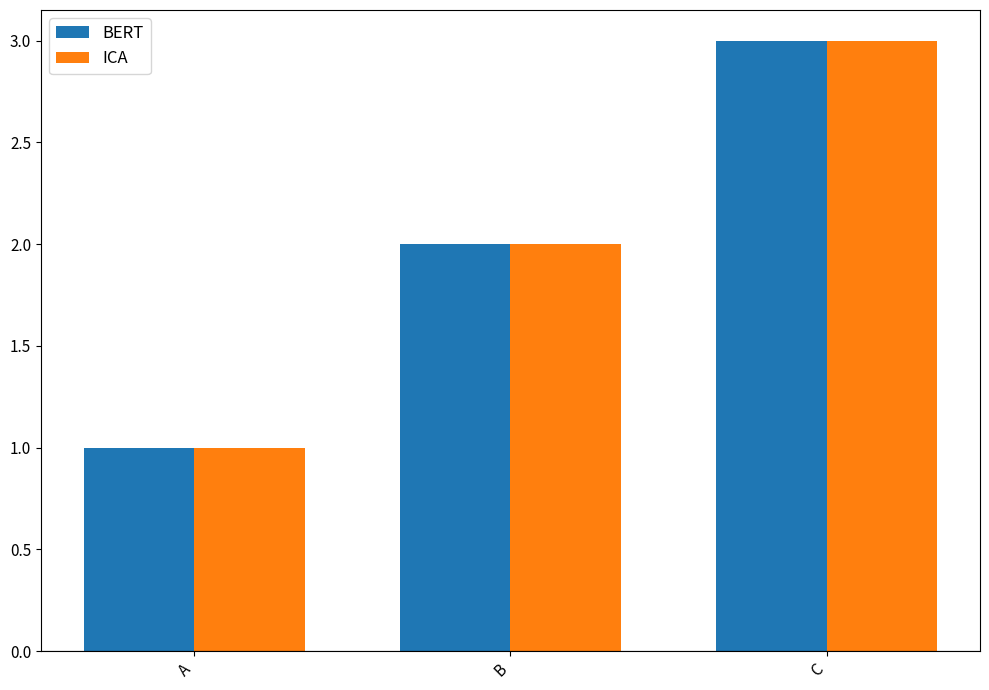

At which category is the sum across all series the highest?

C